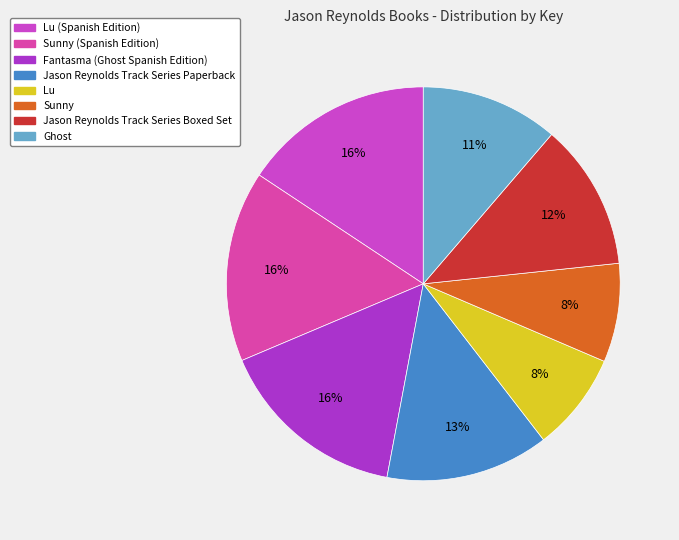

How many slices are in this pie chart?

8